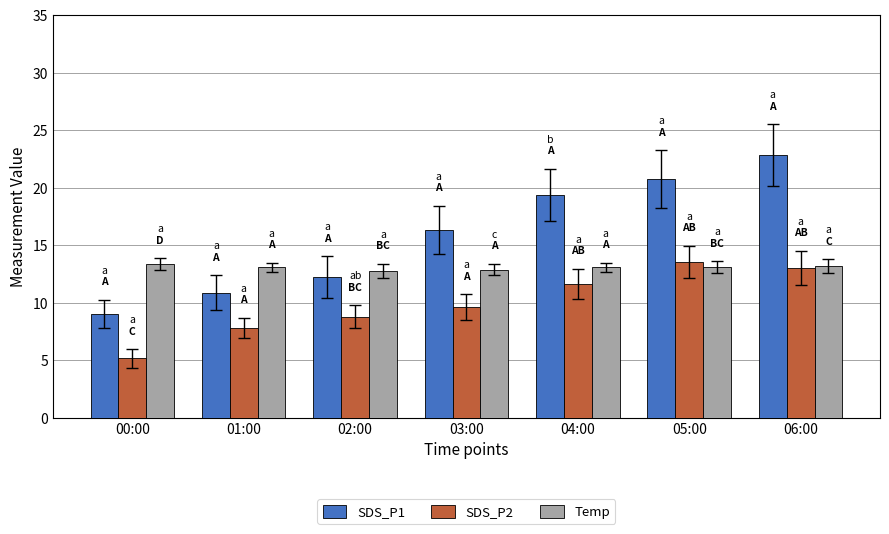

What are all the series names shown in the legend?

SDS_P1, SDS_P2, Temp